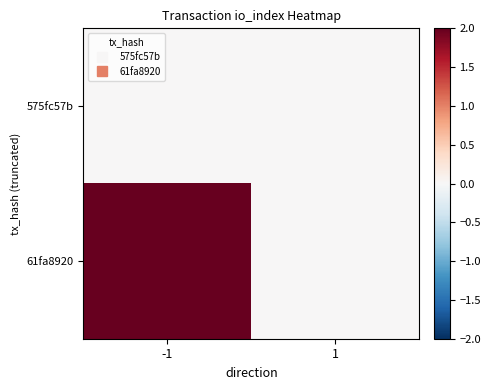

At how many categories does at least one series exceed 0?

1